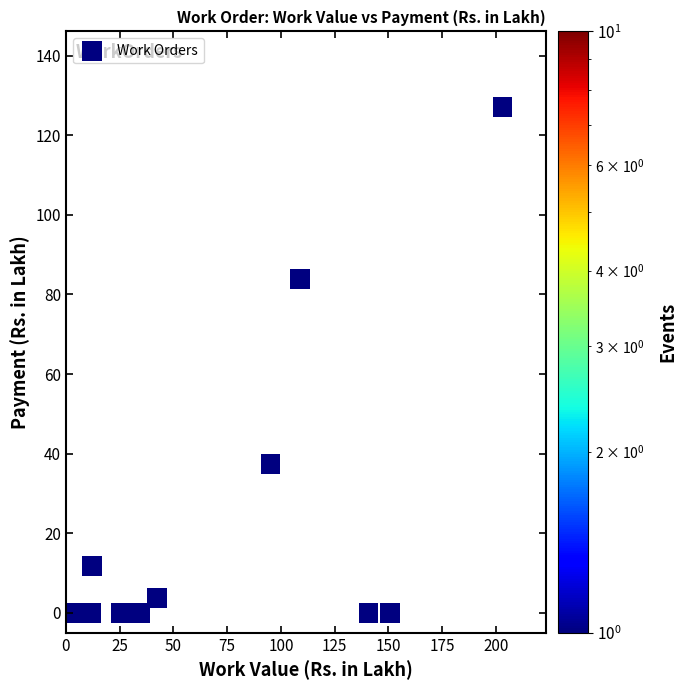

What Y value in the scatter plot is closest to 63?

83.8